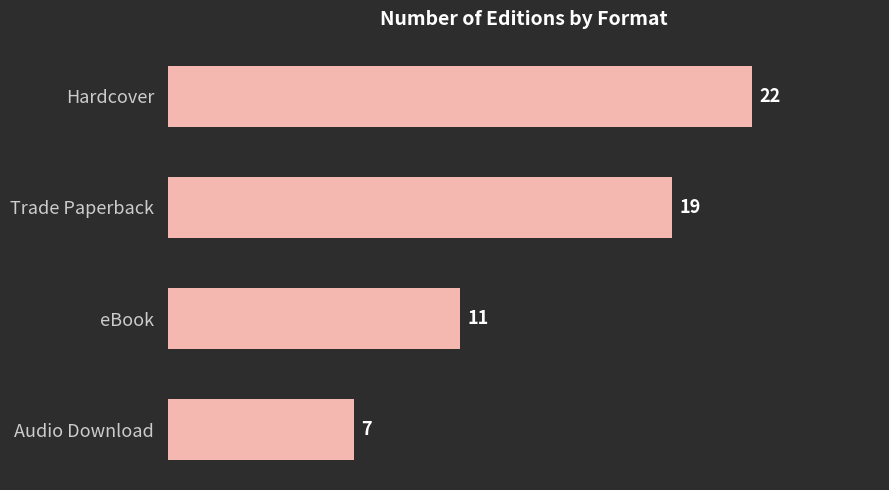

Rank the categories by value from lowest to highest.

Audio Download, eBook, Trade Paperback, Hardcover